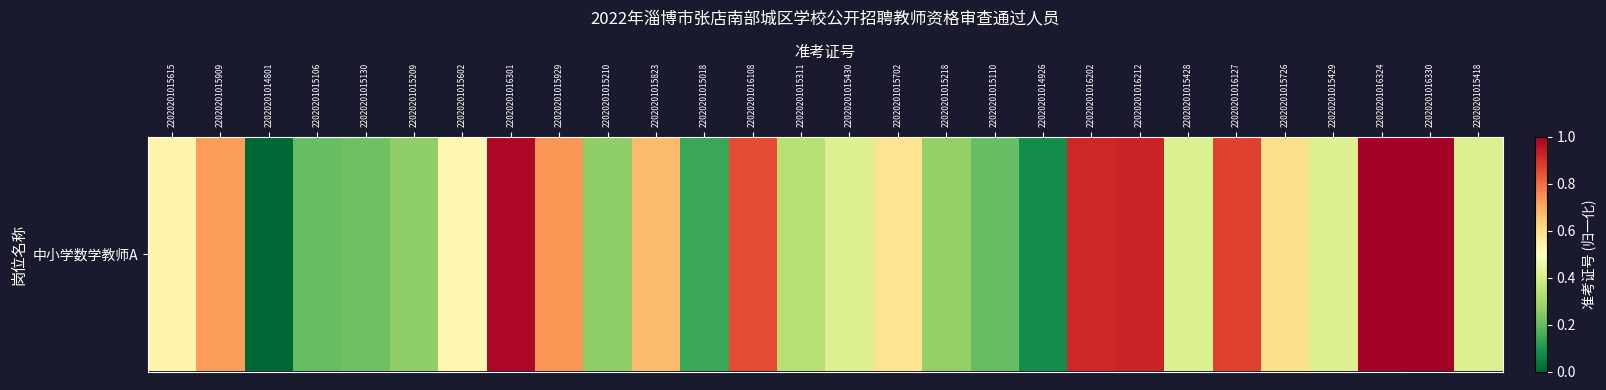

What is the sum of the values at 22020201015702 and 22020201015110?

0.8